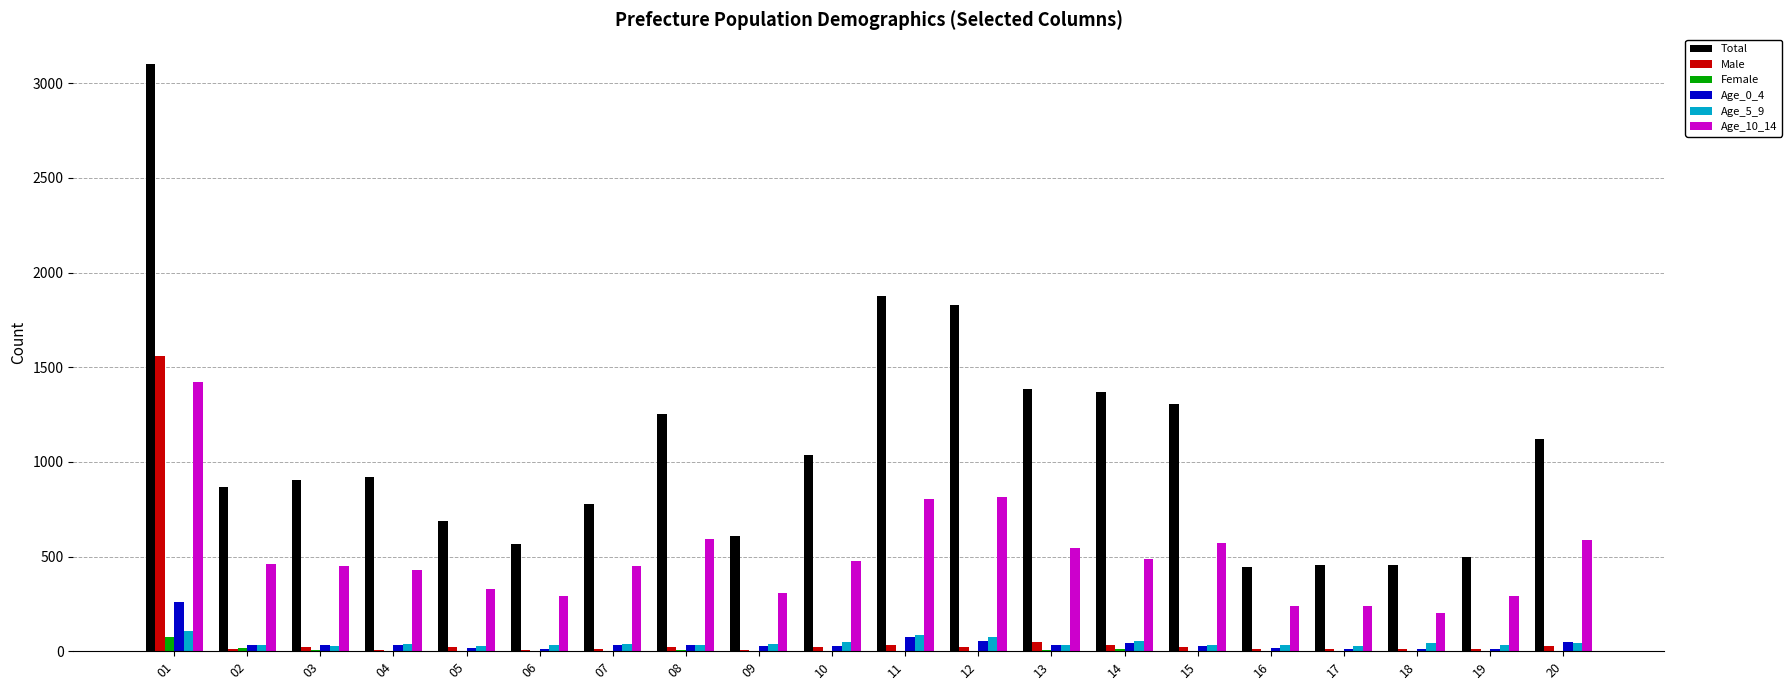

What is the sum of the Male values at 17 and 18?

21